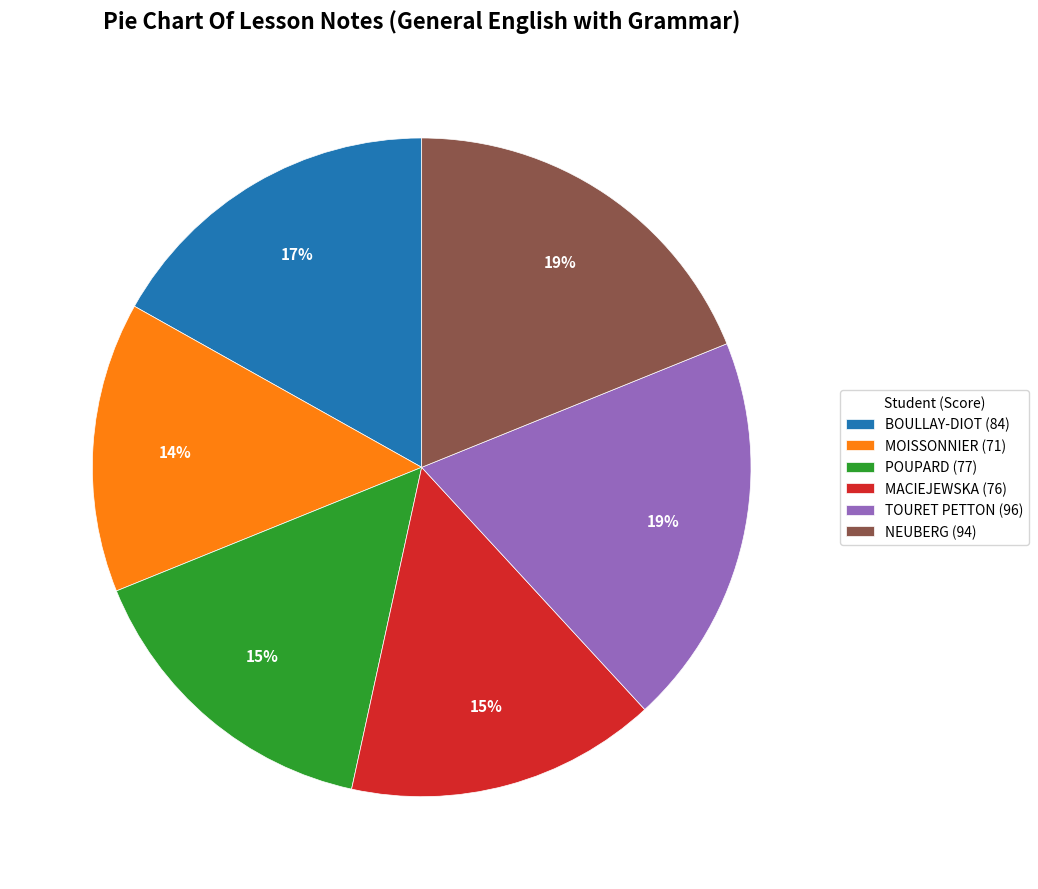

Combined, do NEUBERG (94) and TOURET PETTON (96) account for over 50%?

No